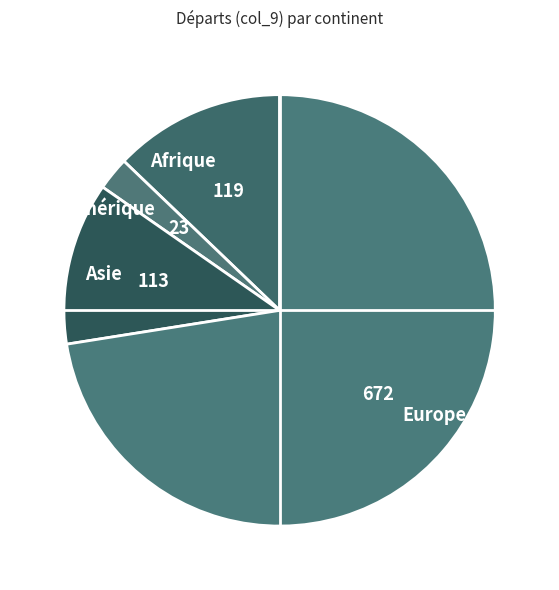

The Europe slice represents 26% of the pie. True or false?

False